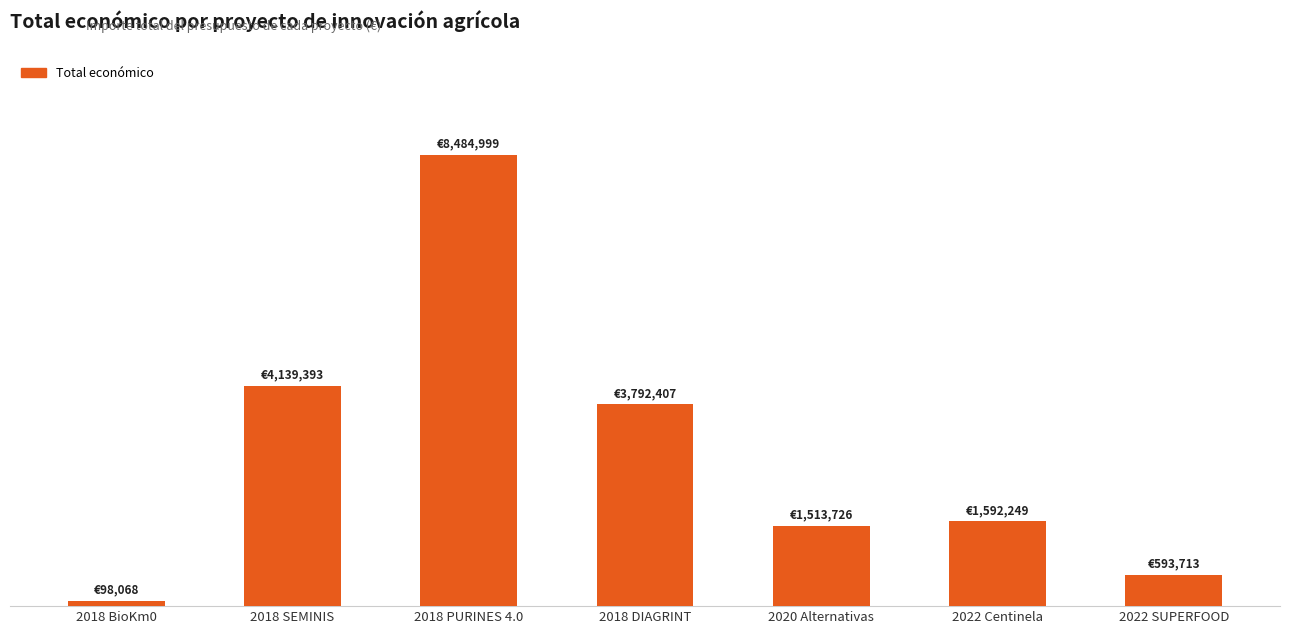

What is the ratio of the value at 2018 SEMINIS to the value at 2018 DIAGRINT?

1.1